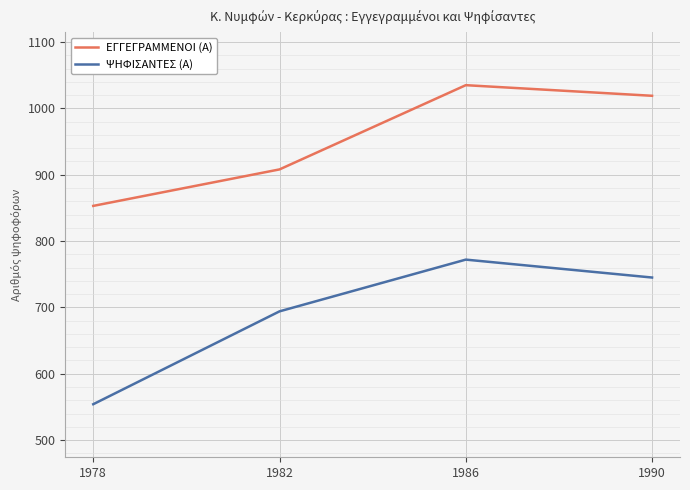

At which label is ΨΗΦΙΣΑΝΤΕΣ (Α) closest to 663?

1982